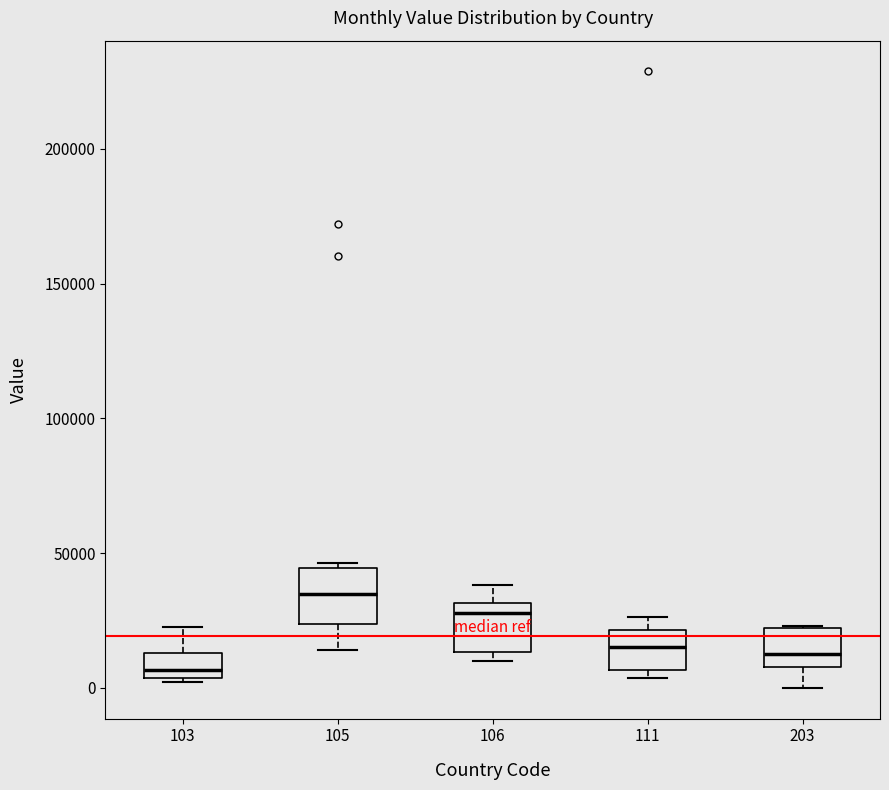

Reading left to right, transcribe this box plot: for each box, give where its median line is, the range the box spans, and where its two whiskers end, as read against the y-axis. The values are not printed on the chart, so give them approximately, as read against the axis.

103: median 5000 (just above the box's lower edge), box 5000 to 15000, whiskers 0 to 25000
105: median 35000, box 25000 to 45000, whiskers 15000 to 45000 (just above the box's upper edge)
106: median 30000 (just below the box's upper edge), box 15000 to 30000, whiskers 10000 to 40000
111: median 15000, box 5000 to 20000, whiskers 5000 (just below the box's lower edge) to 25000
203: median 10000 (just above the box's lower edge), box 10000 to 20000, whiskers 0 to 25000